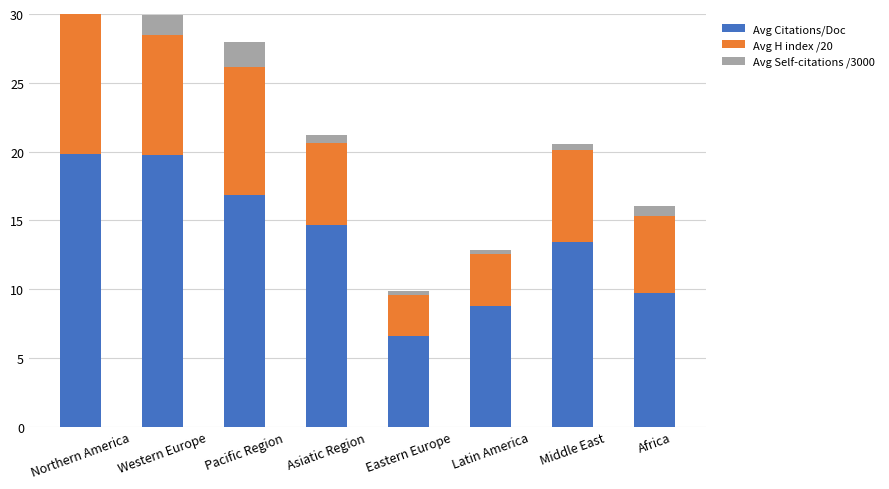

Between Pacific Region and Africa, which is larger?

Pacific Region